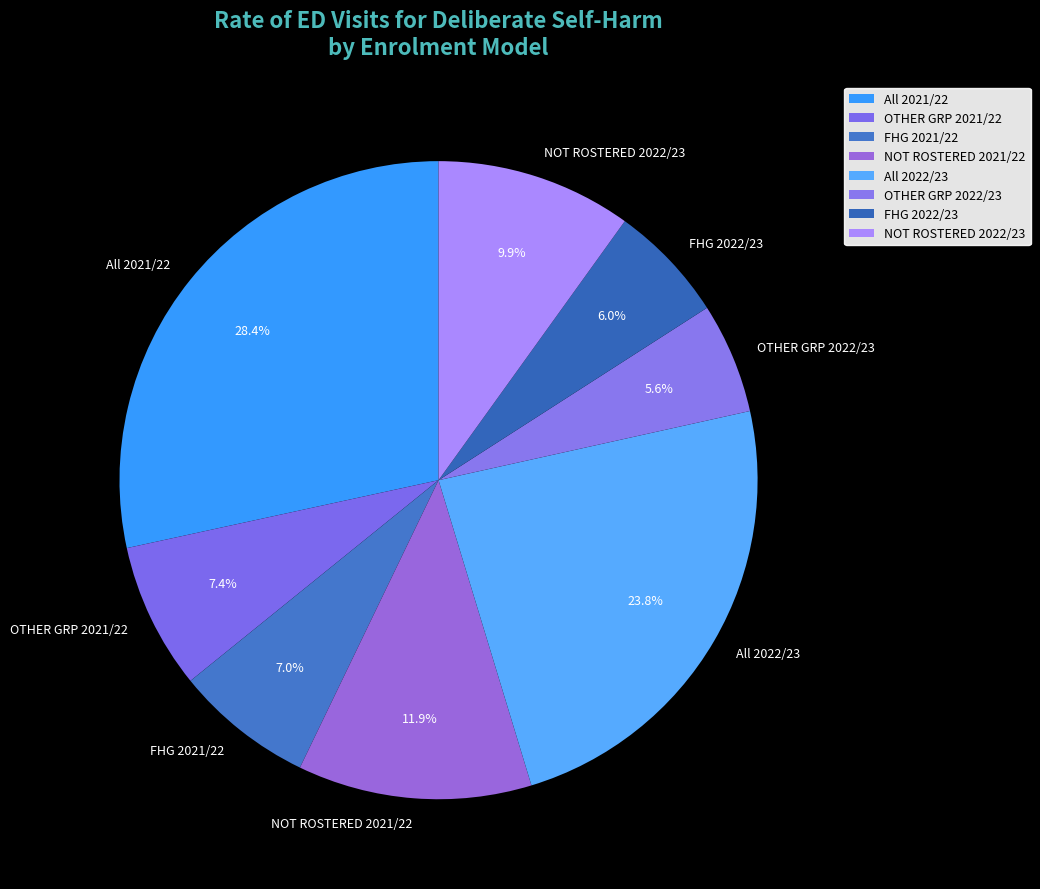

The All 2022/23 slice represents 24% of the pie. True or false?

True